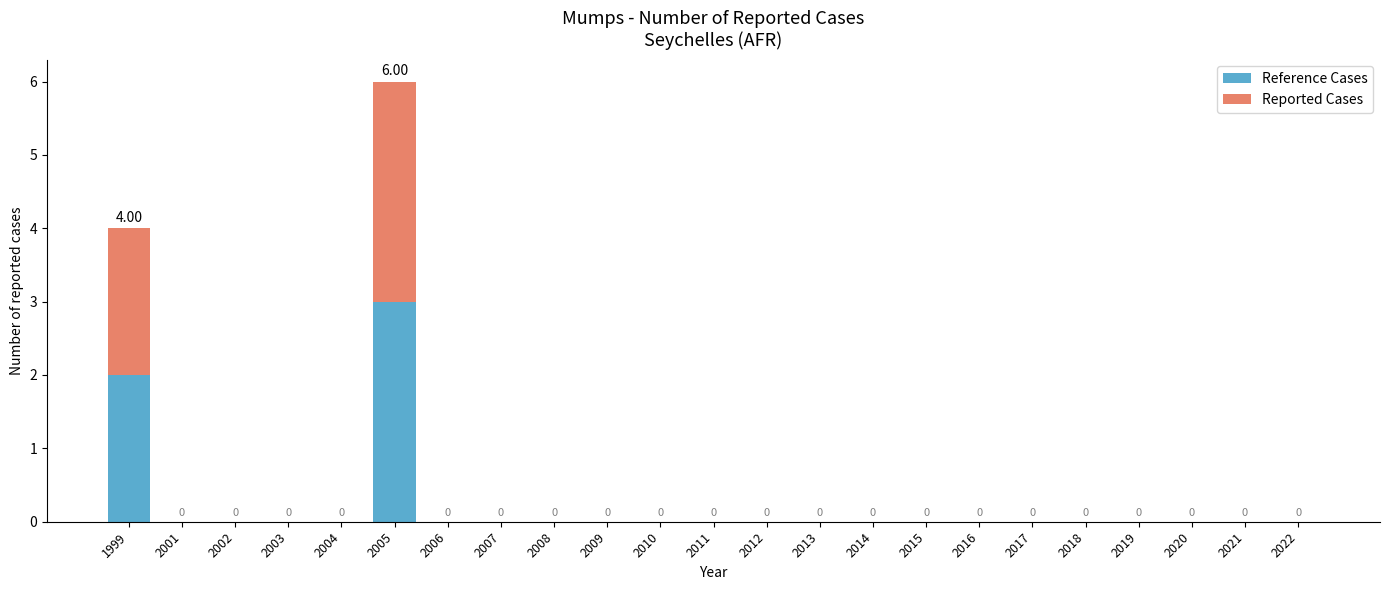

What are all the series names shown in the legend?

Reference Cases, Reported Cases